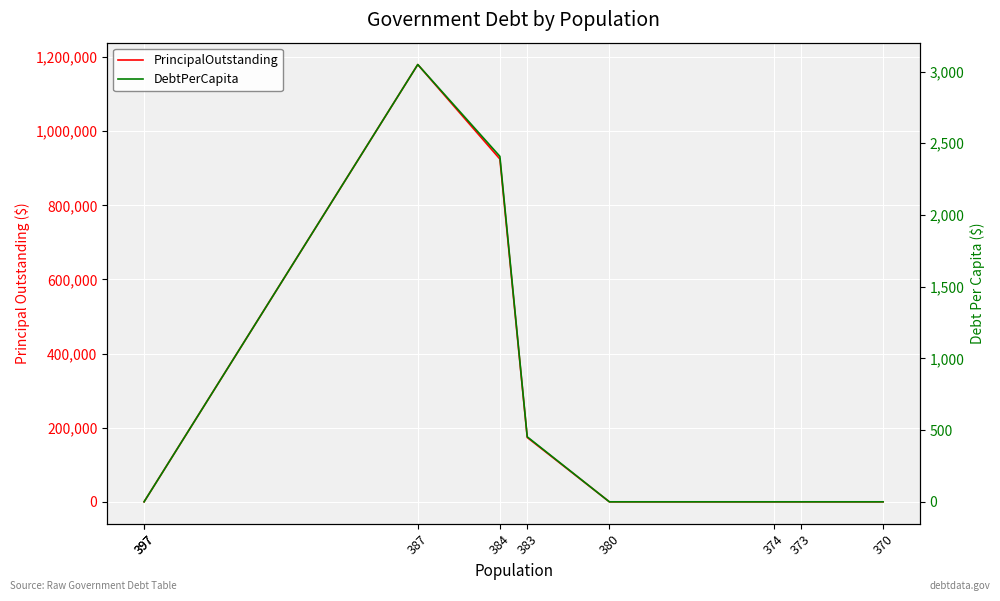

What is the difference between the PrincipalOutstanding values at 384 and 370?

925000.0